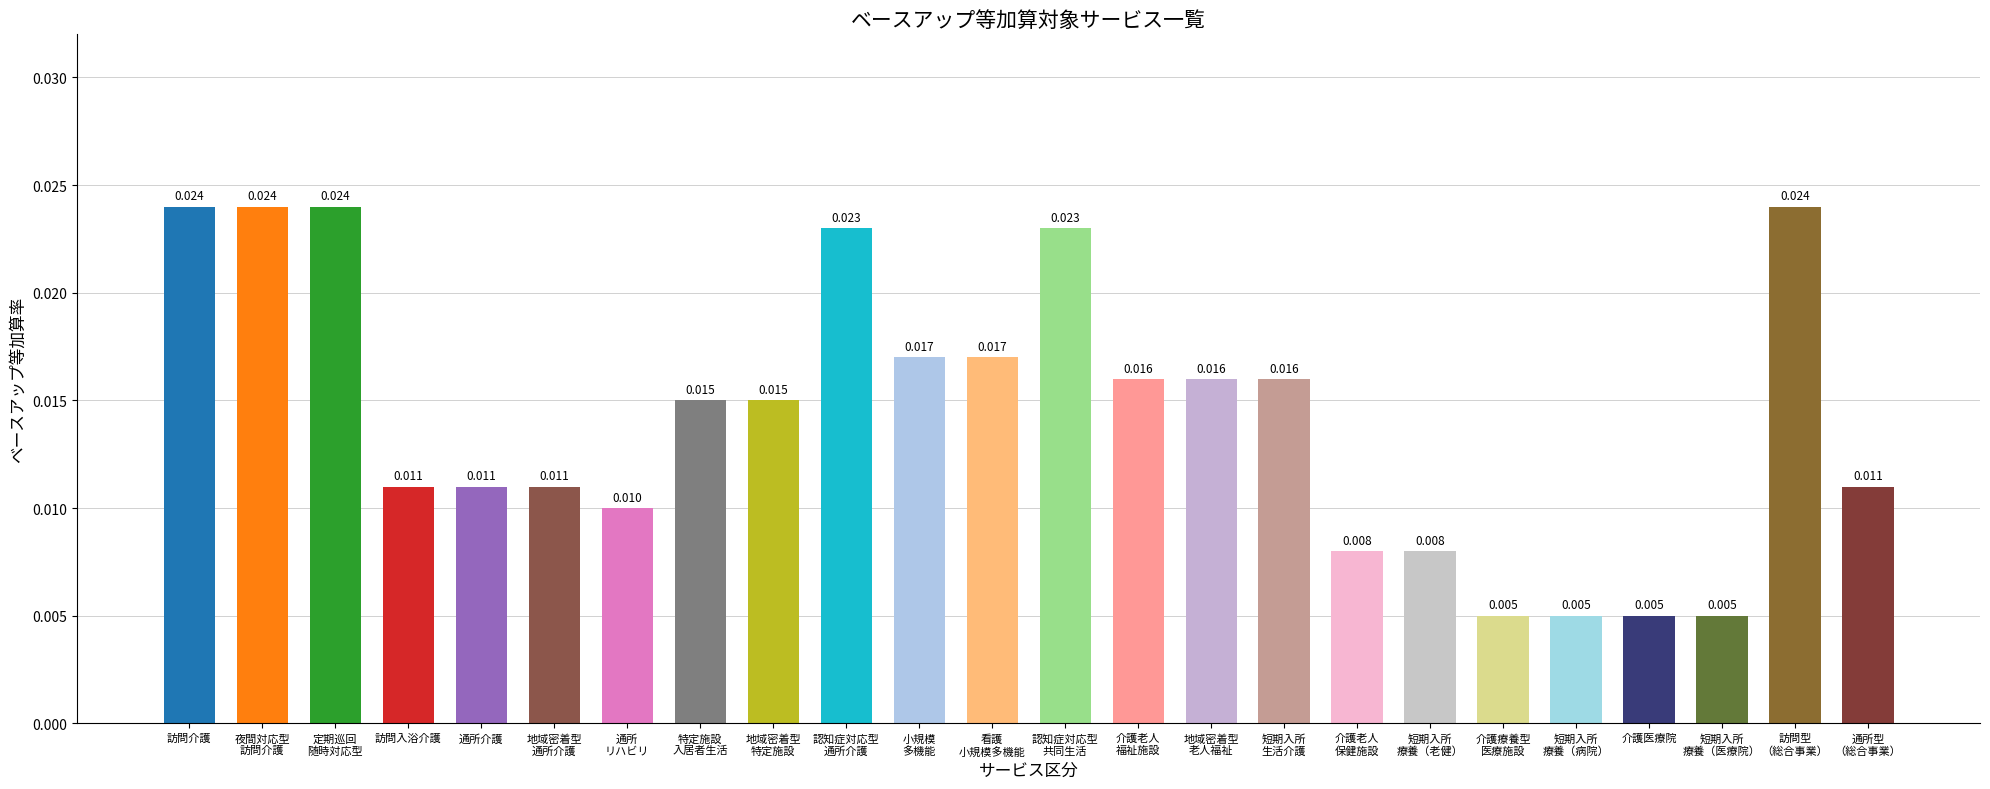

Which label corresponds to the largest value in the chart?

訪問介護